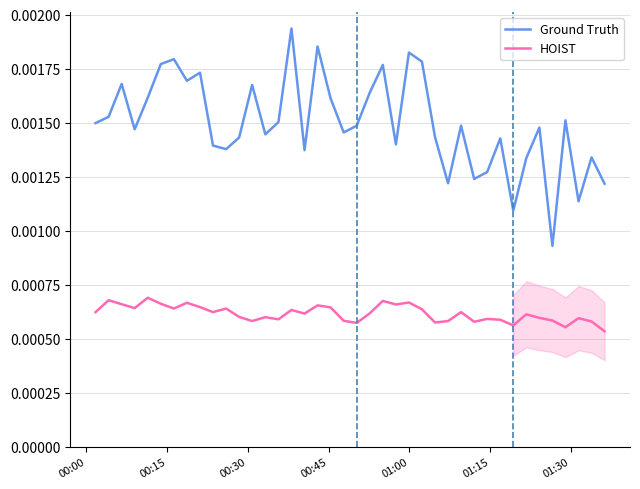

What are all the series names shown in the legend?

Ground Truth, HOIST